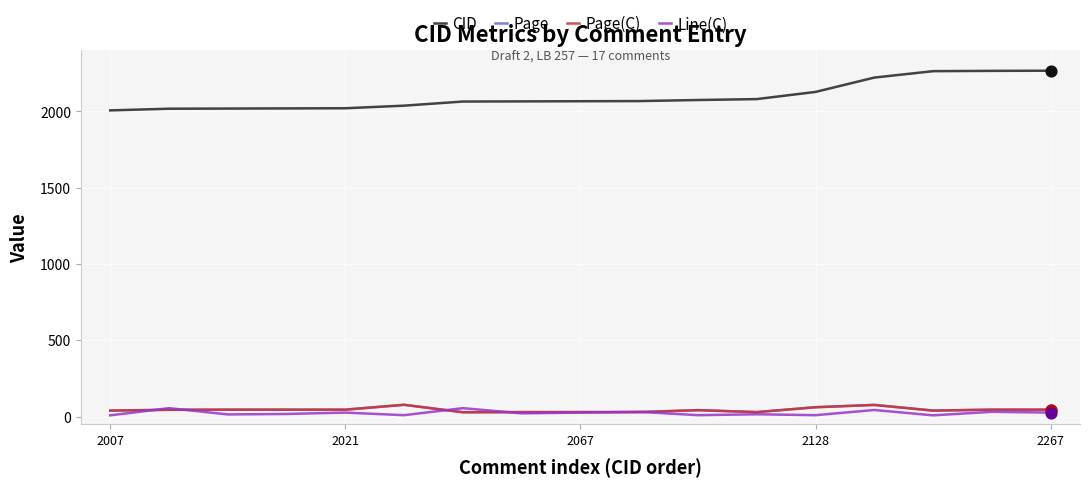

What is the greatest value displayed?

2267.0